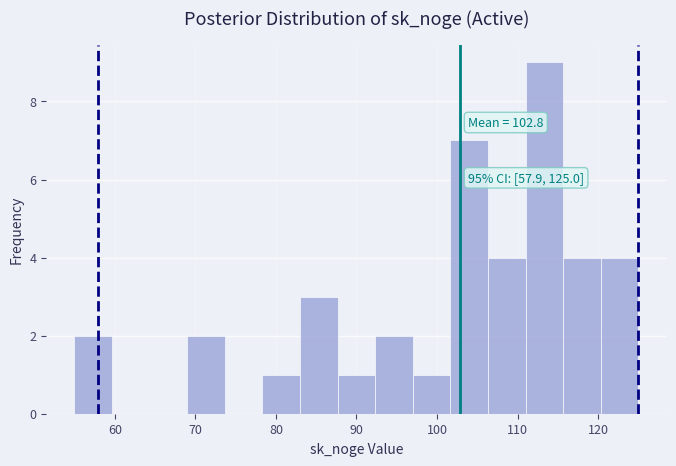

Which range on the x-axis has the tallest bar?

111 to 116